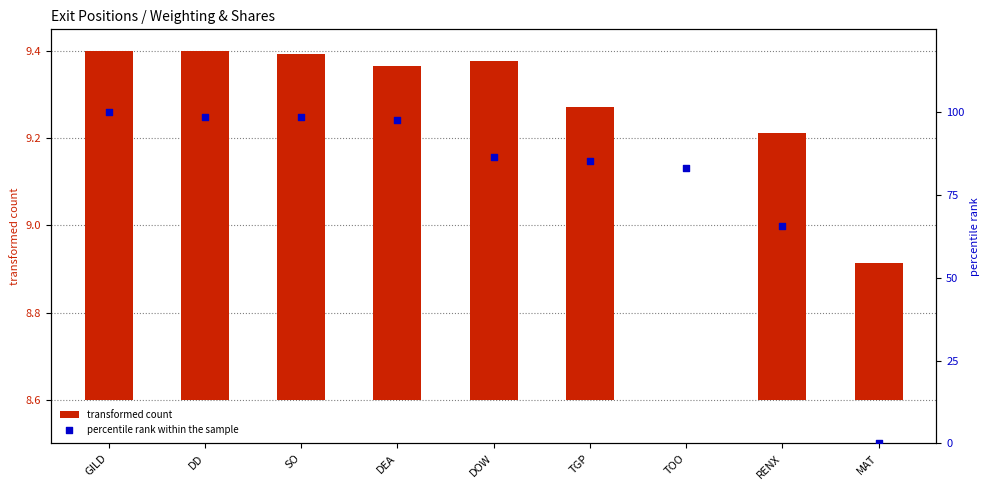

Which series contains the highest Y value?

percentile rank within the sample